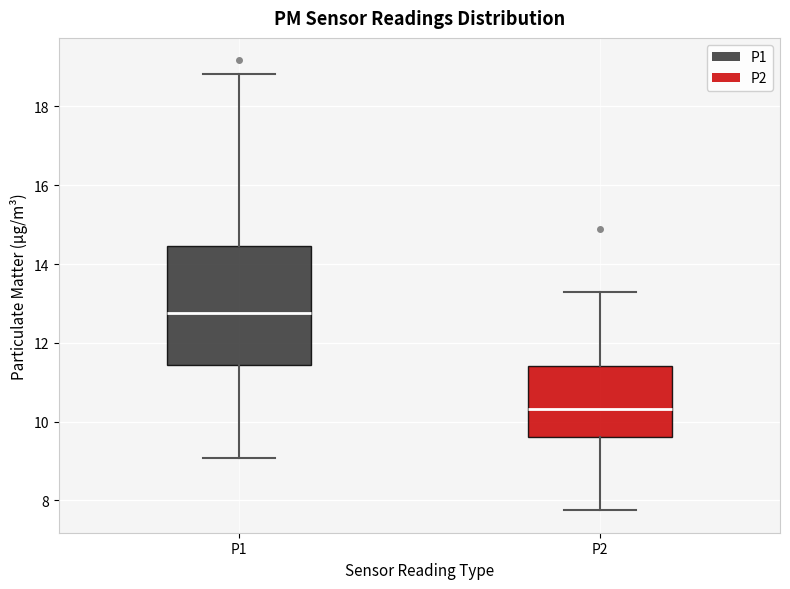

Where does the lower whisker of the box for P2 end on the y-axis? The values are not printed on the chart, so give them approximately, as read against the axis.

7.8